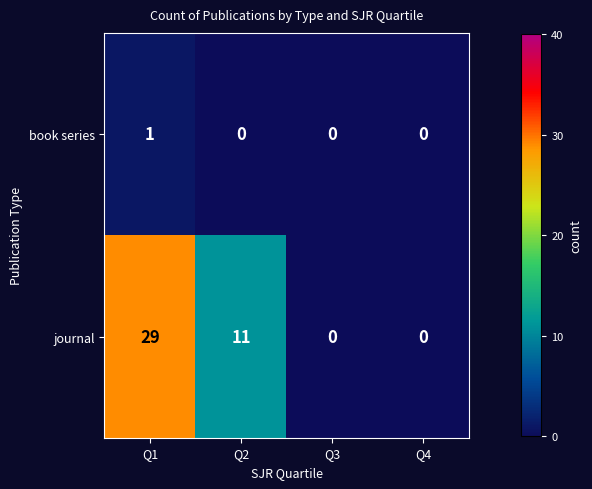

Reading left to right, what are all the values shown in this chart?

book series: Q1=1	Q2=0	Q3=0	Q4=0
journal: Q1=29	Q2=11	Q3=0	Q4=0